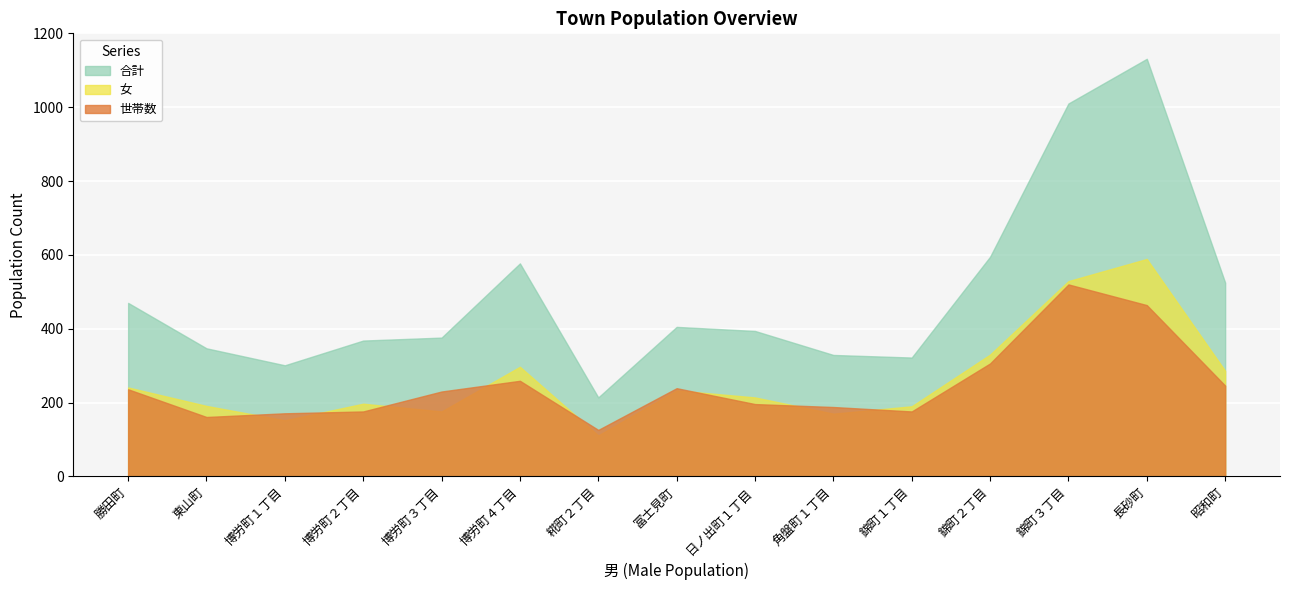

What is the label of the 9th point from the right?

糀町２丁目